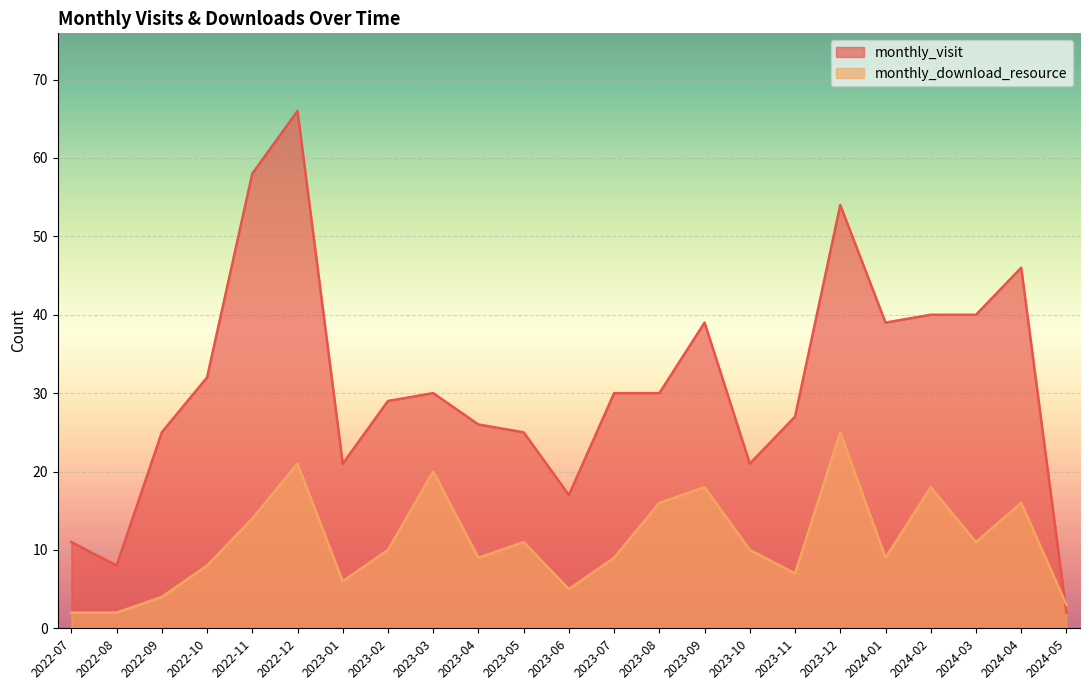

What is the label of the 10th point from the right?

2023-08